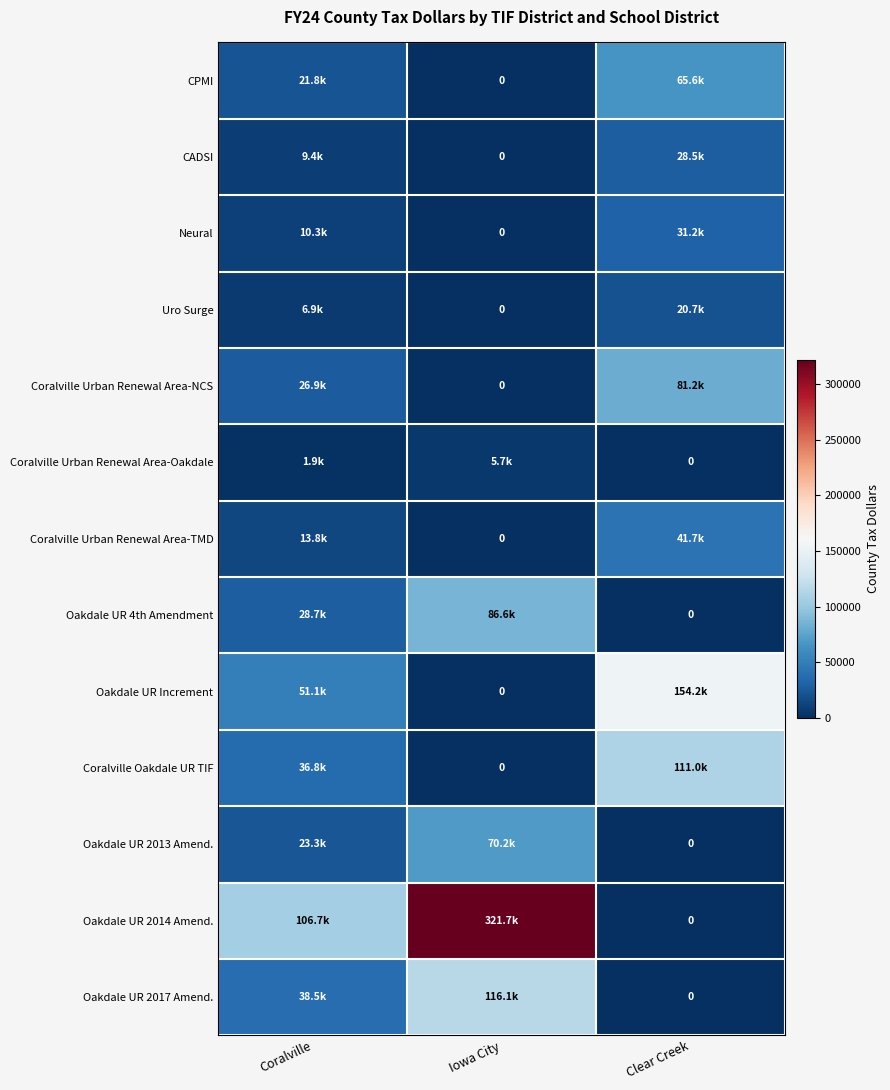

What is the spread (max minus min) of values at Clear Creek?

154163.8